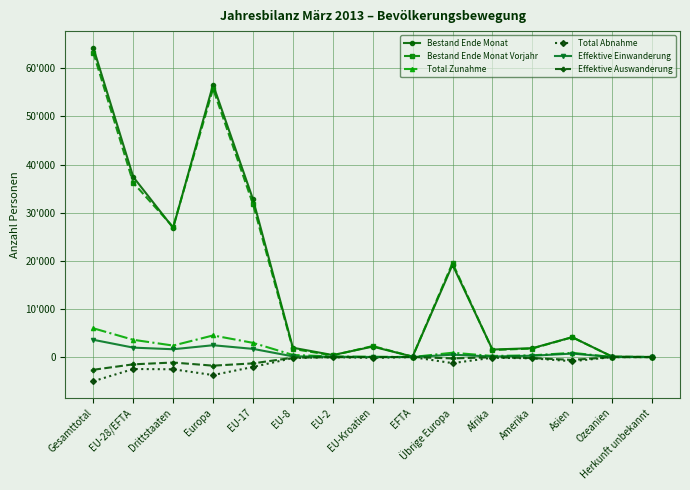

Where is the first local maximum for Bestand Ende Monat Vorjahr?

Europa